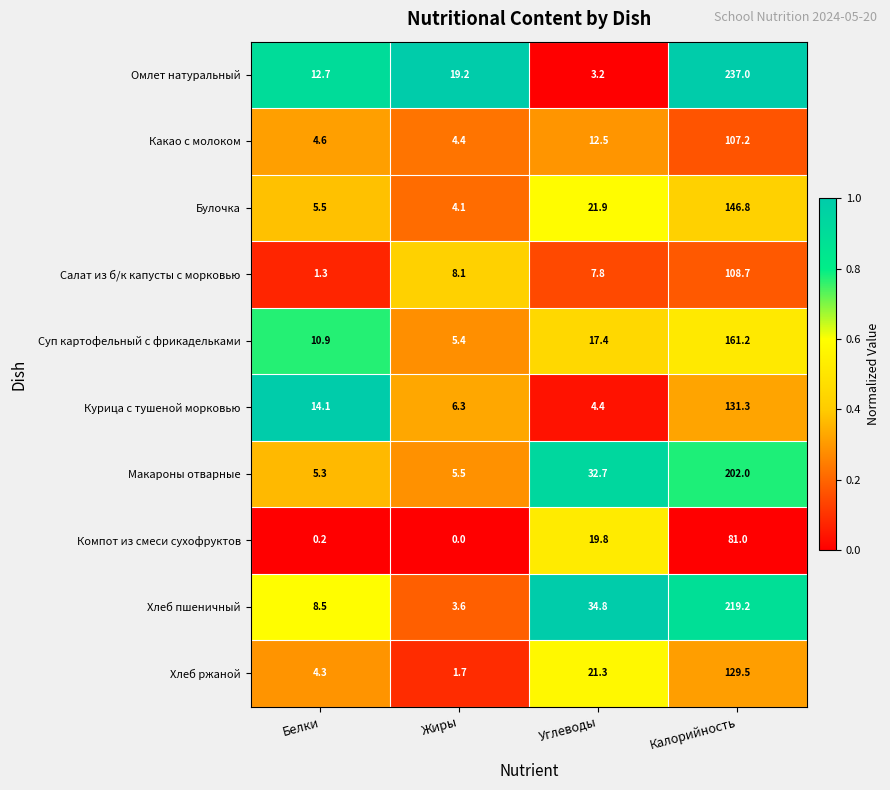

What is the greatest value displayed?

237.0